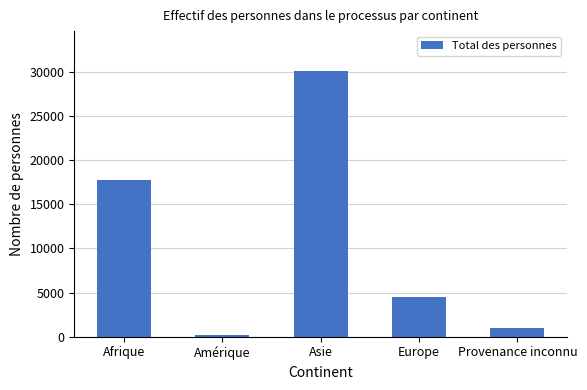

What is the minimum value shown in the chart?

244